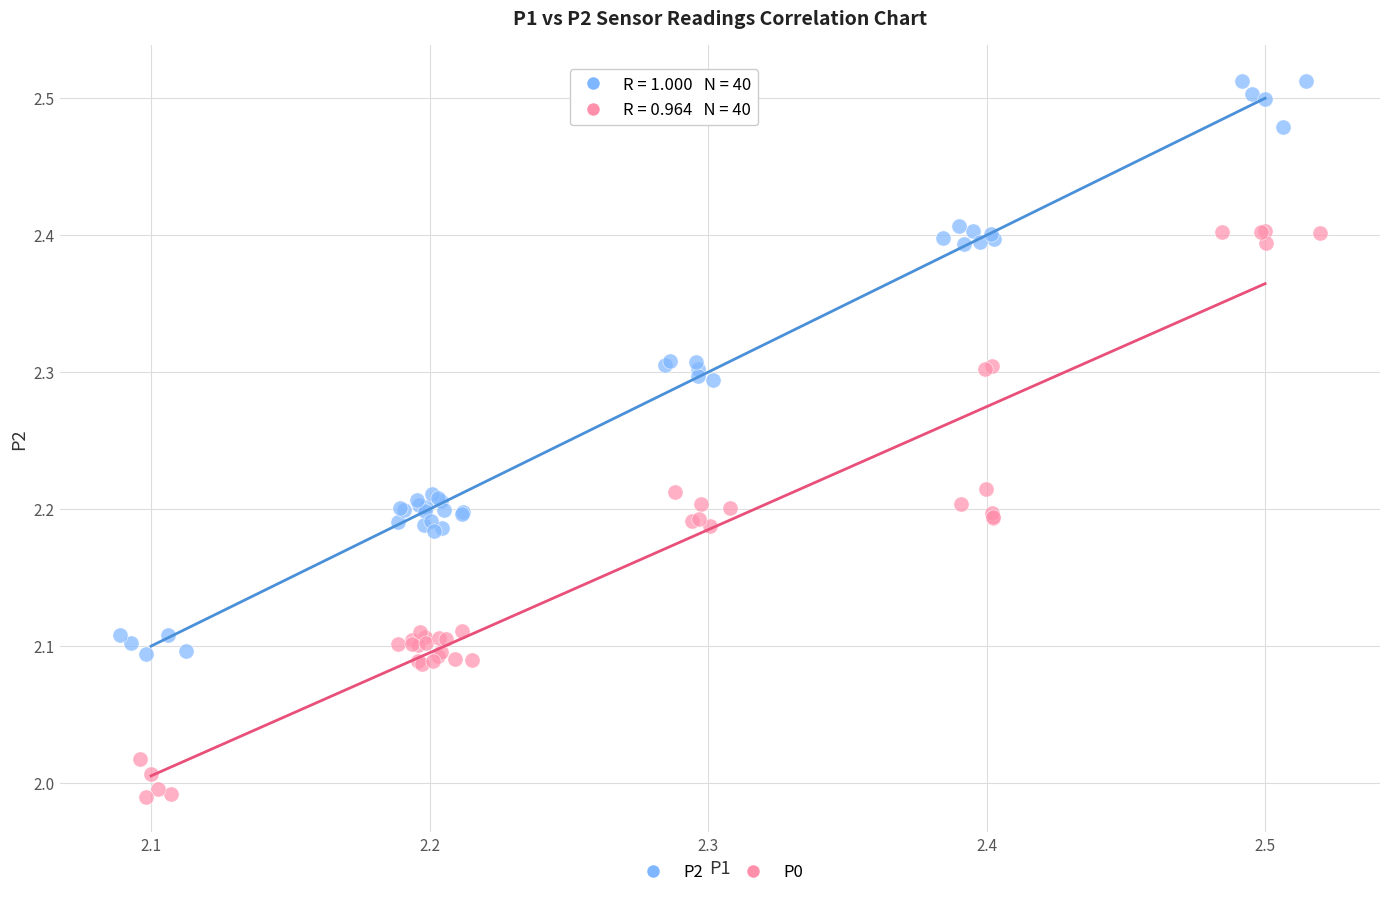

Which series reaches the maximum Y coordinate?

P2